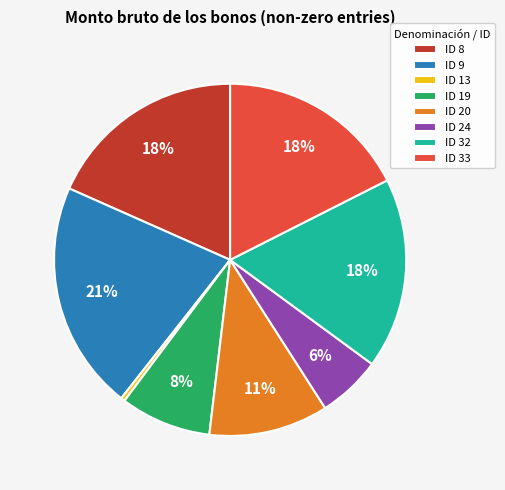

How many slices are in this pie chart?

8